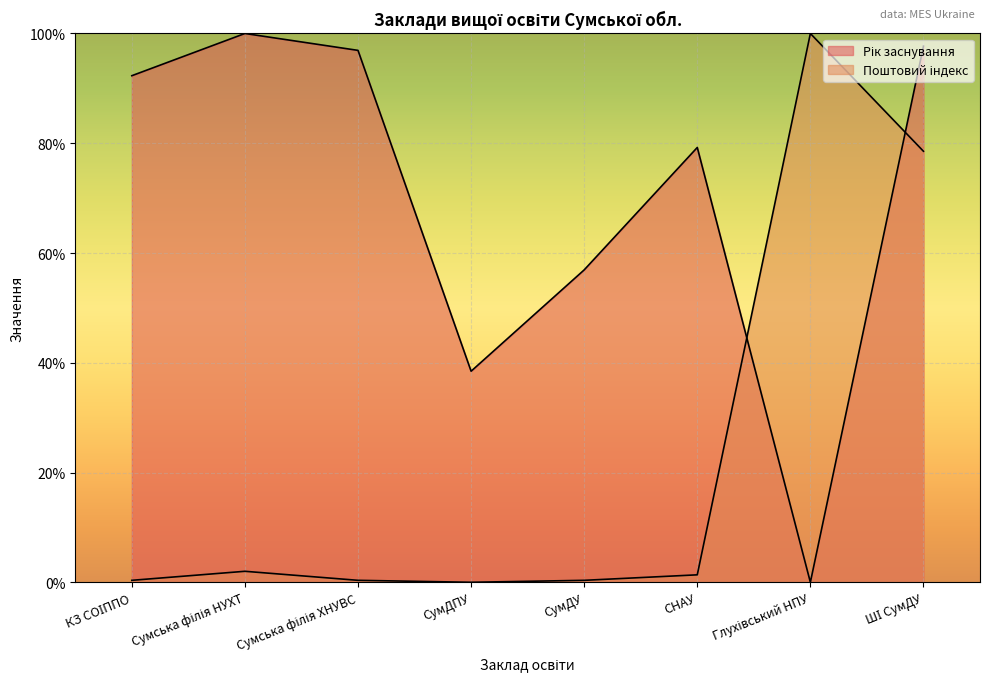

What are all the series names shown in the legend?

Рік заснування, Поштовий індекс